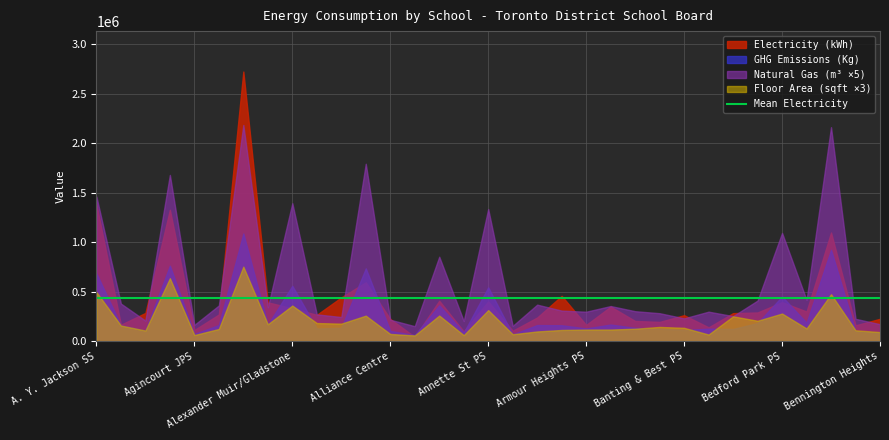

How many series are shown in this chart?

4